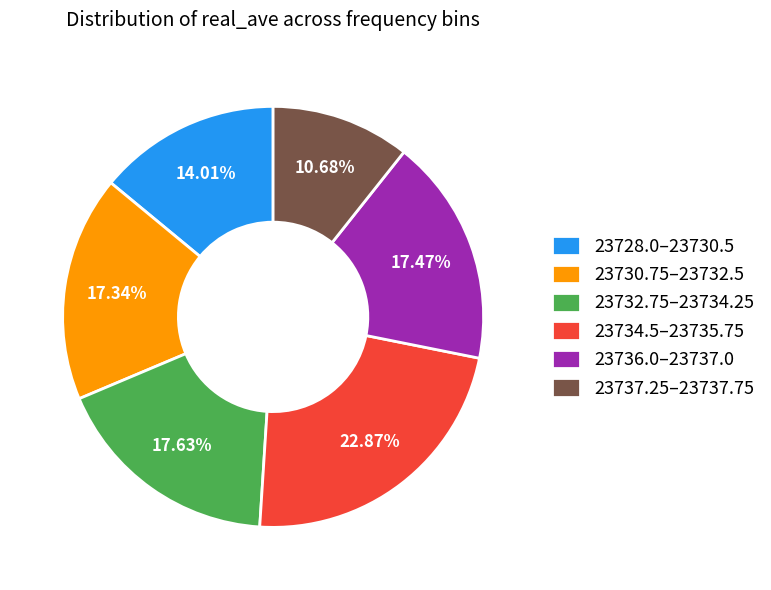

Is the sum of 23734.5–23735.75 and 23732.75–23734.25 greater than half?

No